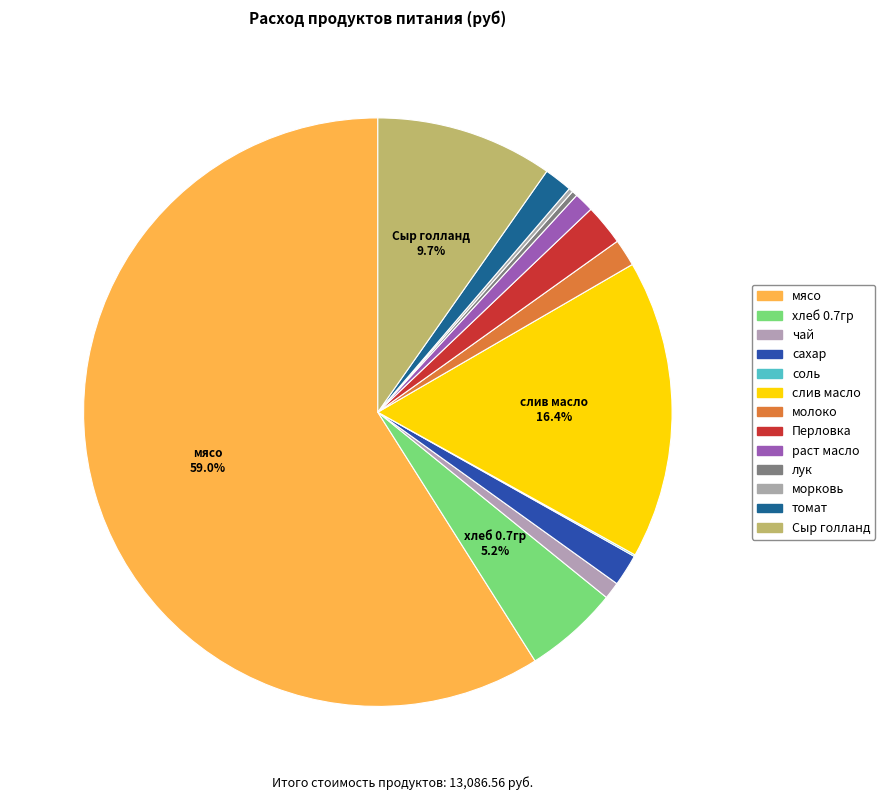

Is it true that соль is 1% of the pie?

False